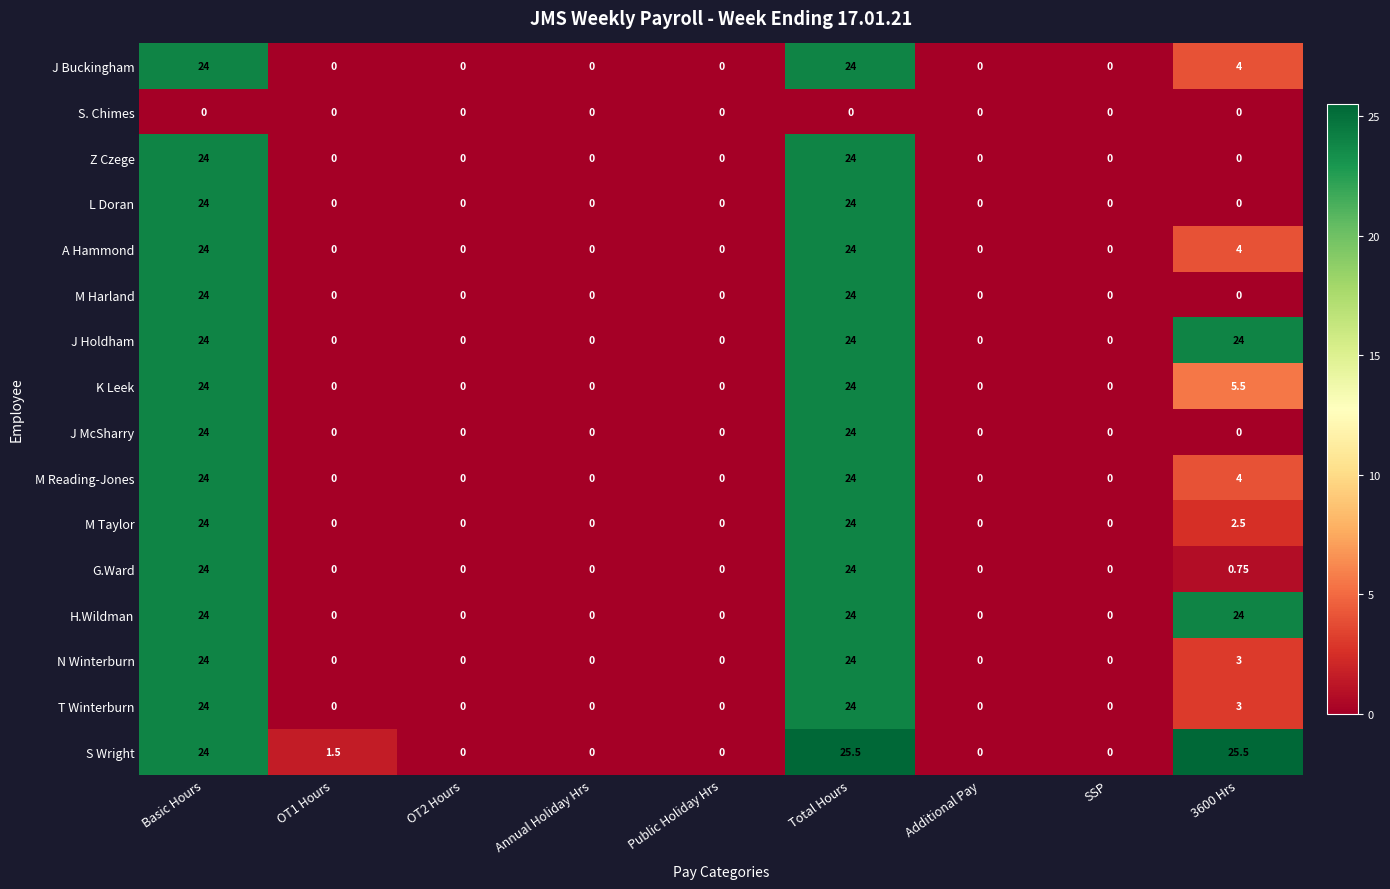

At which category is the sum across all series the highest?

Total Hours